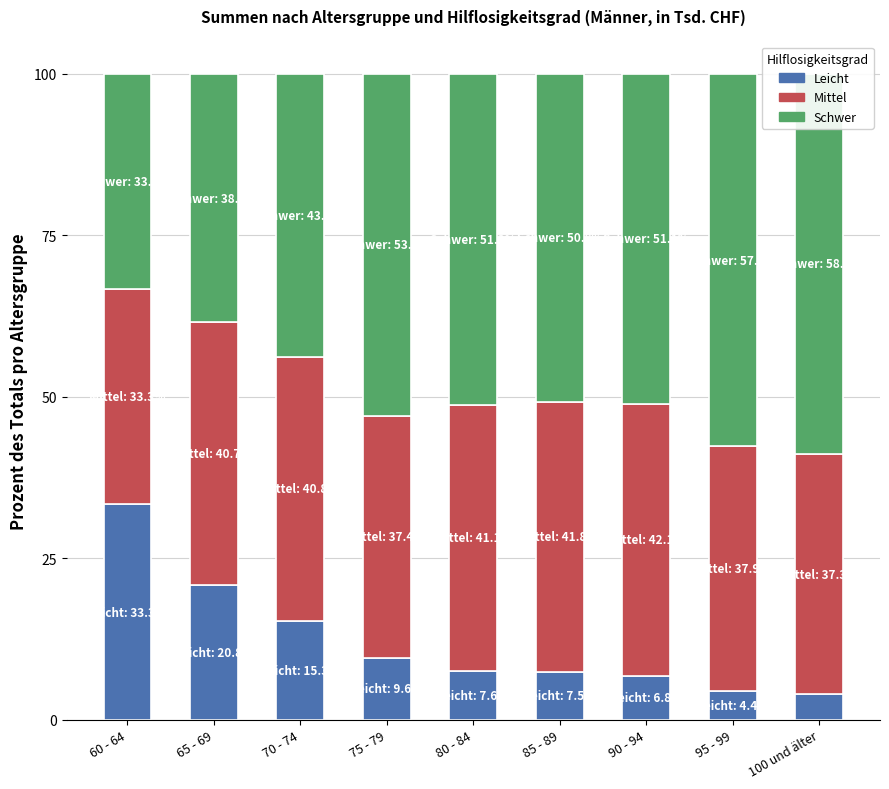

At 70 - 74, list the series in order from largest to smallest.

Schwer, Mittel, Leicht